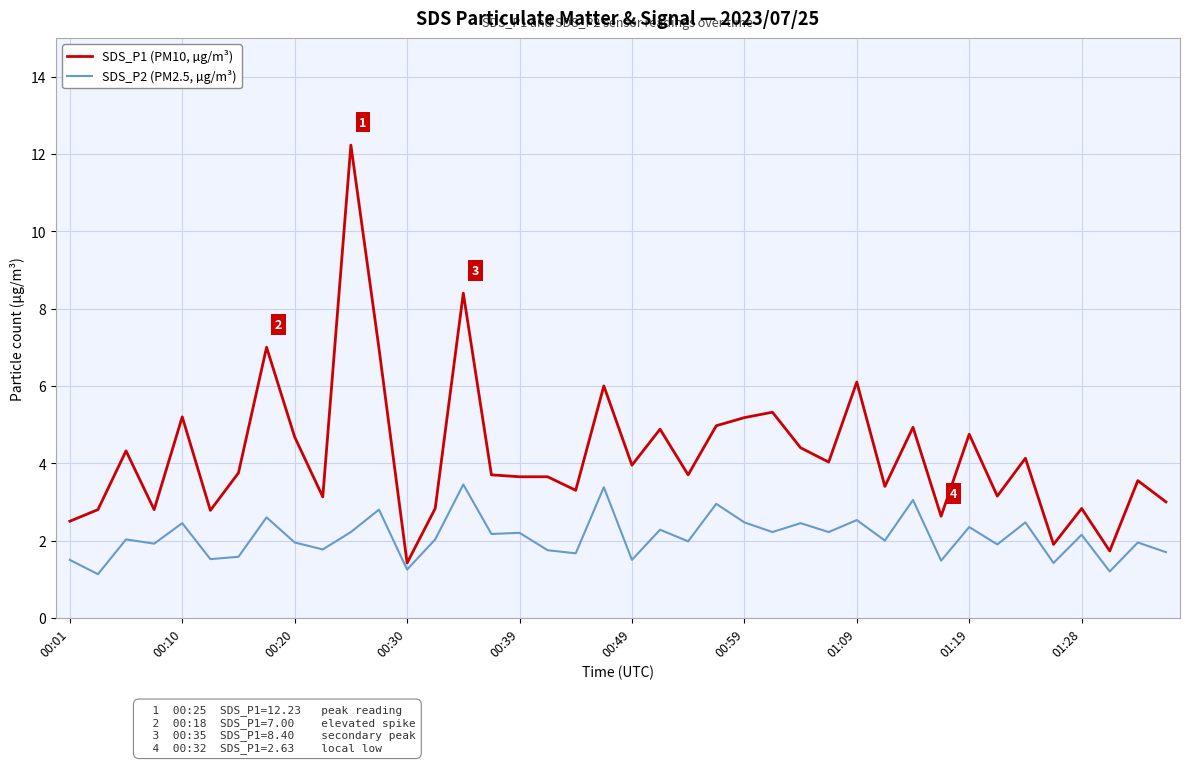

List the series in order of their overall mean, lowest first.

SDS_P2 (PM2.5, µg/m³), SDS_P1 (PM10, µg/m³)